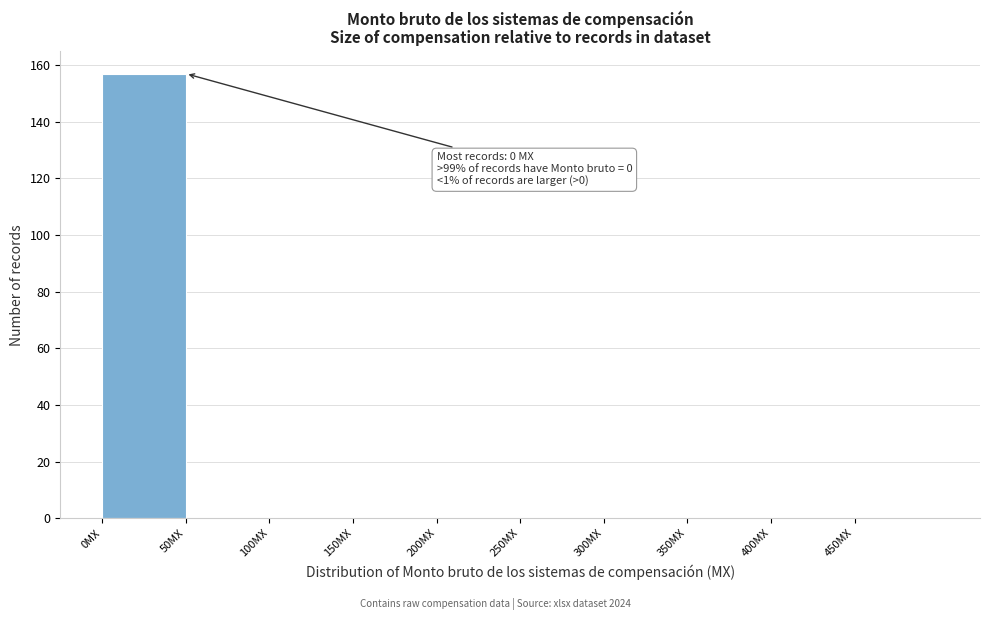

Which range on the x-axis has the tallest bar?

0 to 50